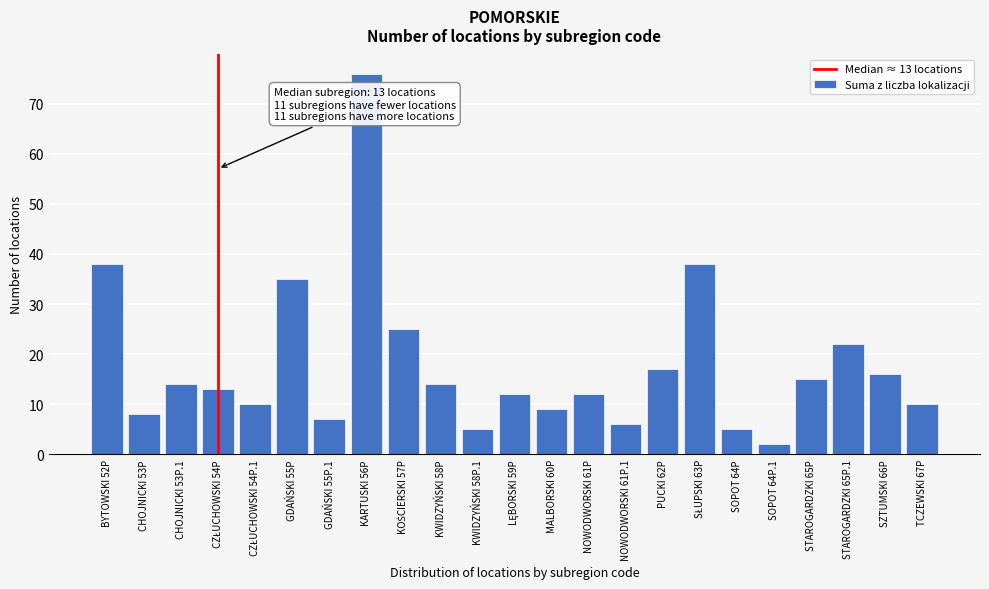

Reading left to right, extract all data points from this chart.

38	8	14	13	10	35	7	76	25	14	5	12	9	12	6	17	38	5	2	15	22	16	10